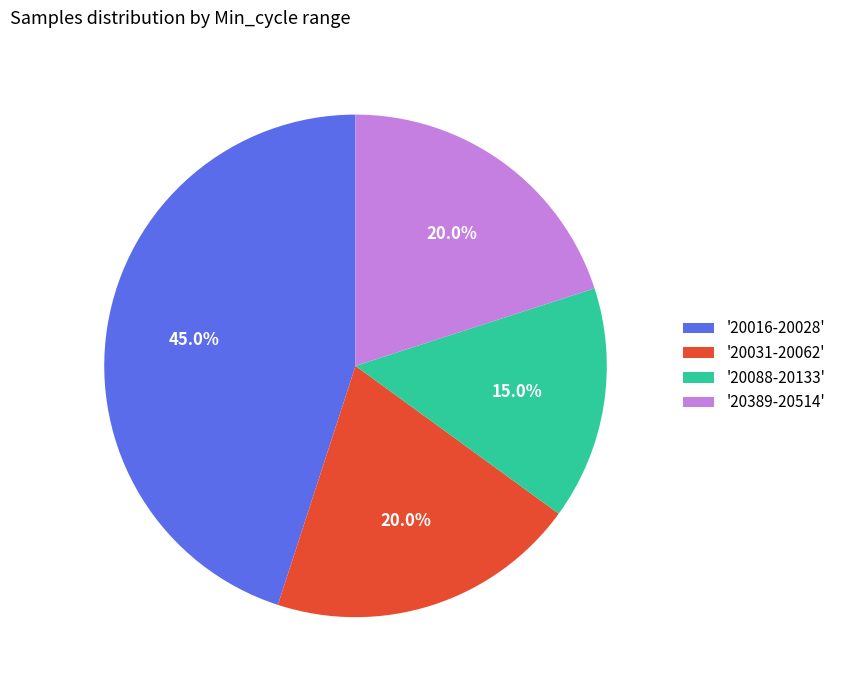

How many segments does this pie chart have?

4